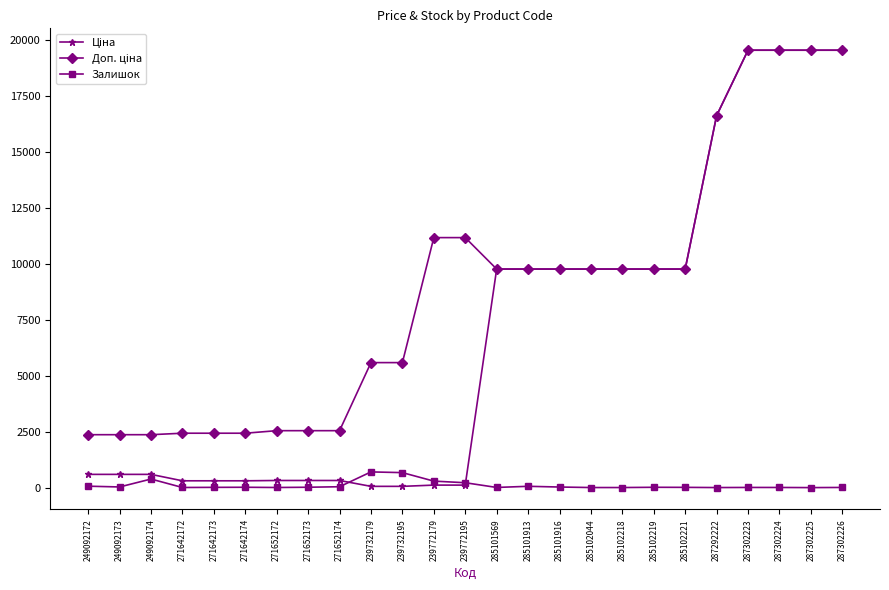

How many data points does each series have?

25